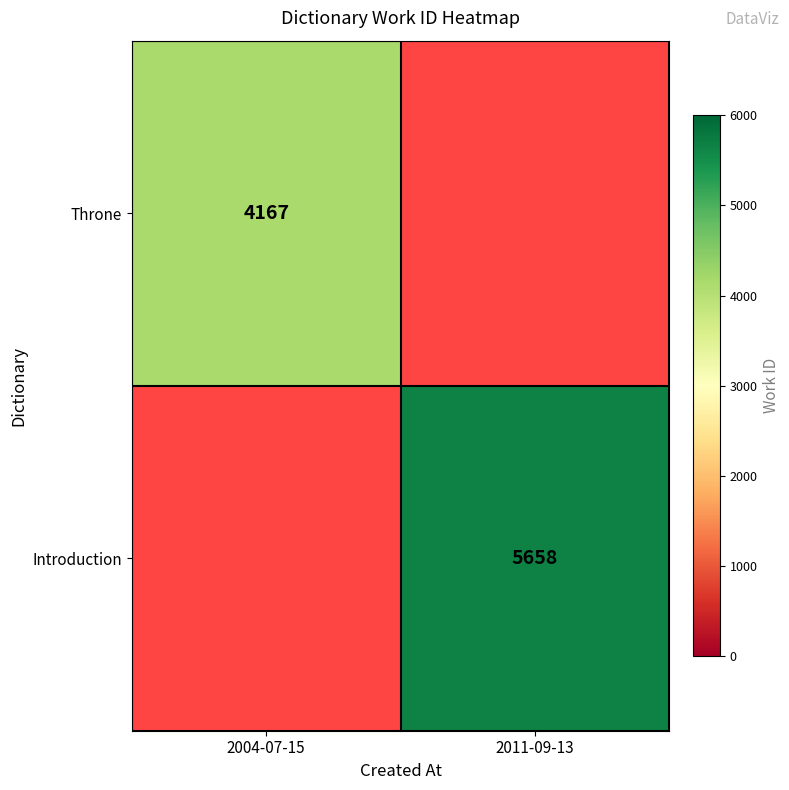

What is the smallest value displayed?

4167.0